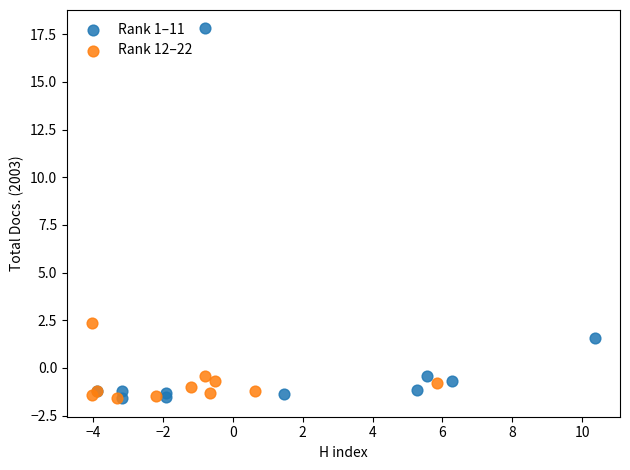

Which series has the widest spread of Y values?

Rank 1–11